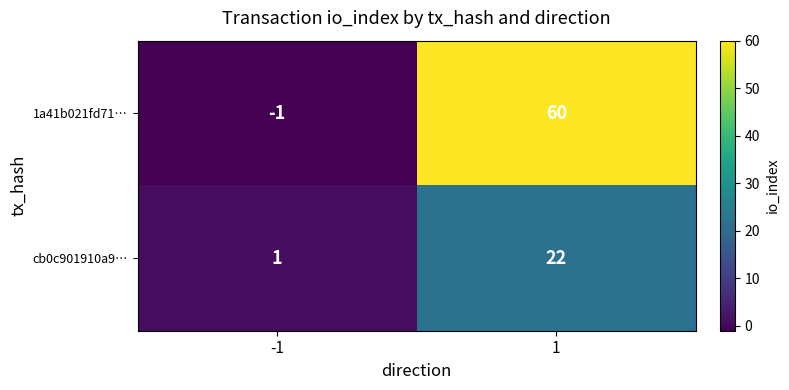

What is the maximum value shown in the chart?

60